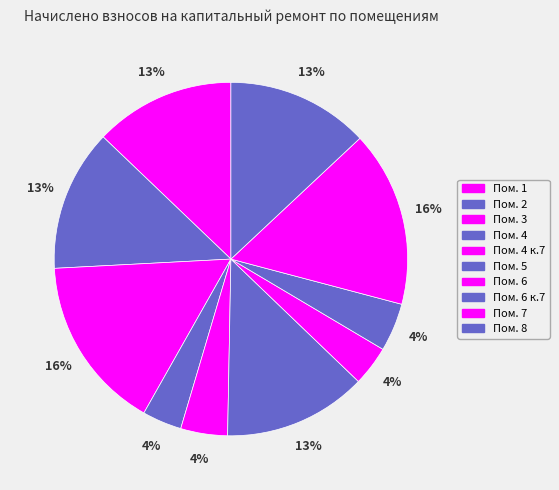

Count the number of slices in the pie.

10